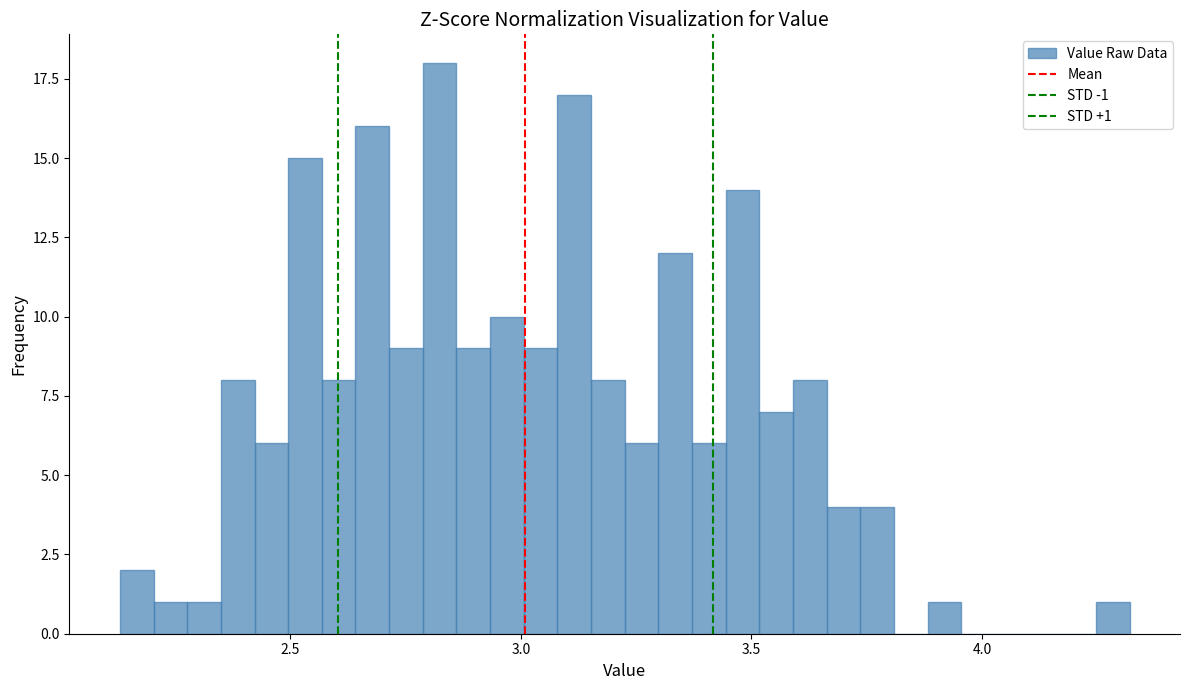

Around what value on the x-axis is the tallest bar? Give the approximate position of its centre, as read against the axis.

2.80